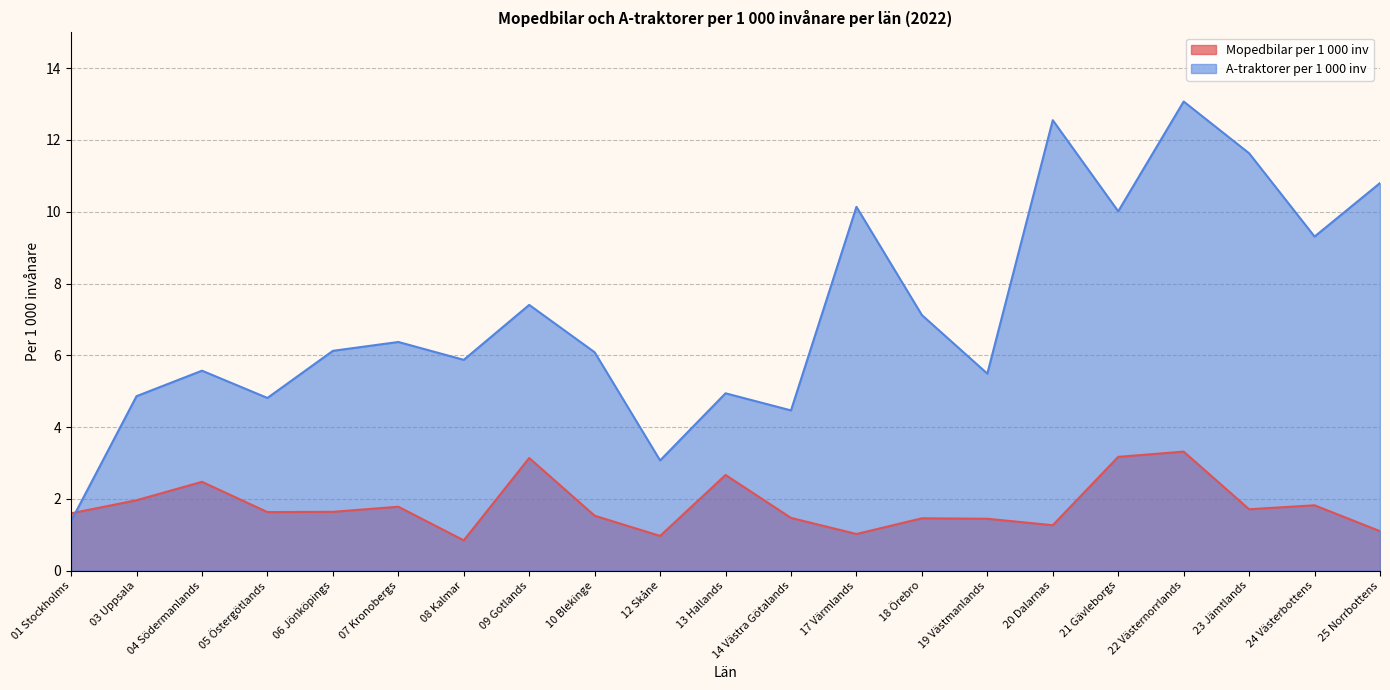

In A-traktorer per 1 000 inv, how many points are lower than both neighbors (excluding endpoints)?

7